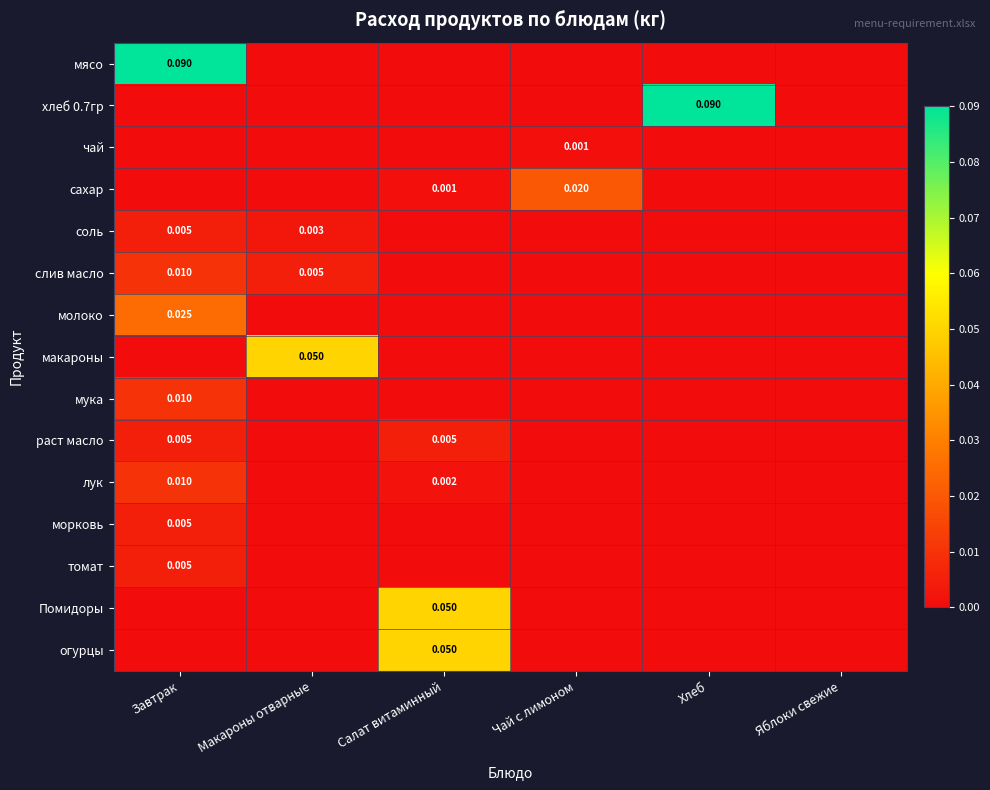

Count the Помидоры values in the range 0 to 1.

6